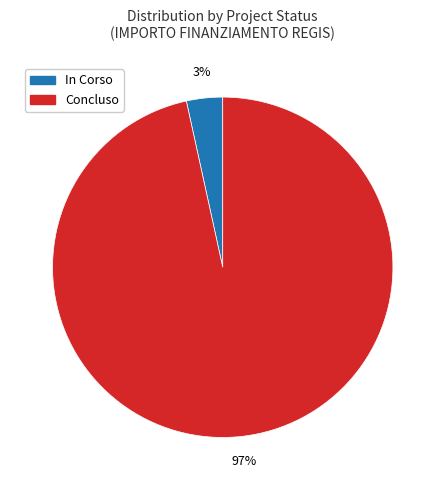

Rank the categories by value from lowest to highest.

In Corso, Concluso